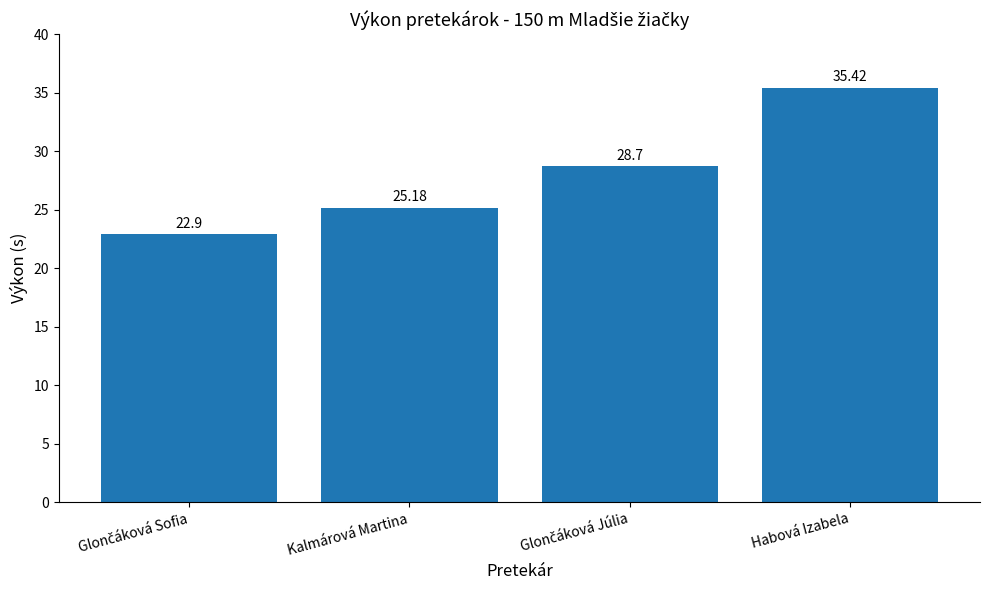

What is the change in value from Kalmárová Martina to Habová Izabela?

+10.2